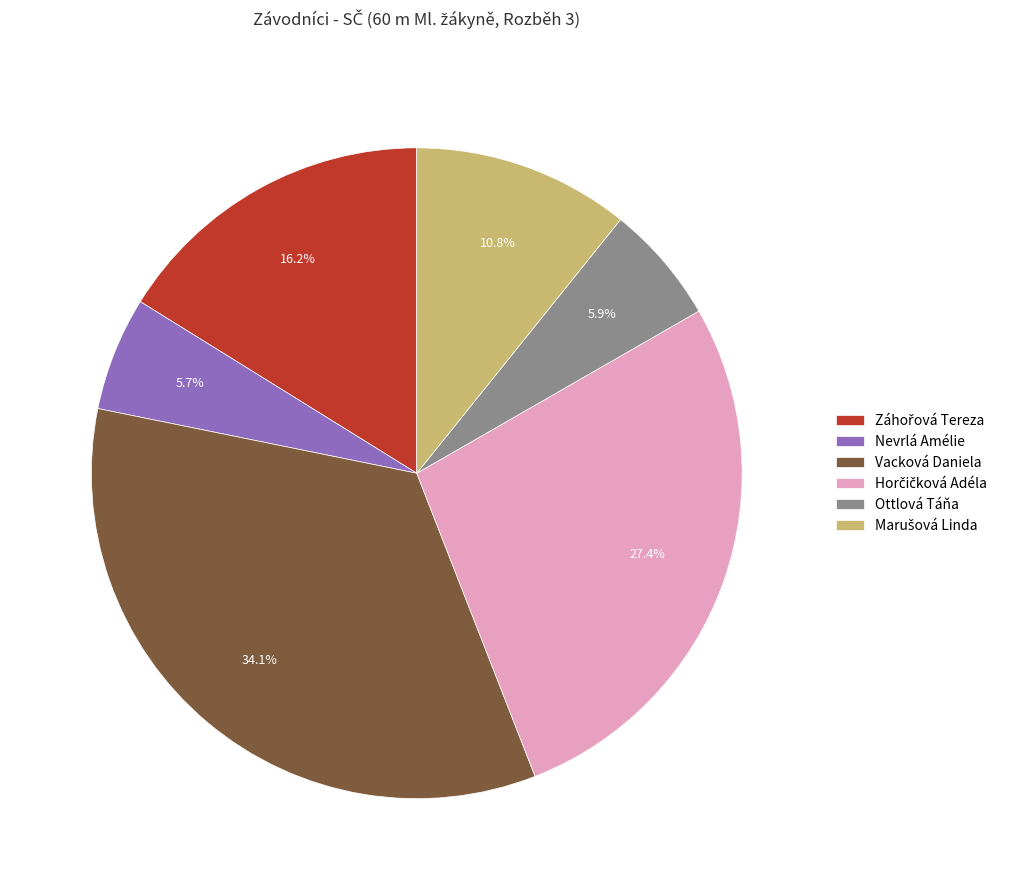

The Ottlová Táňa slice represents 1% of the pie. True or false?

False